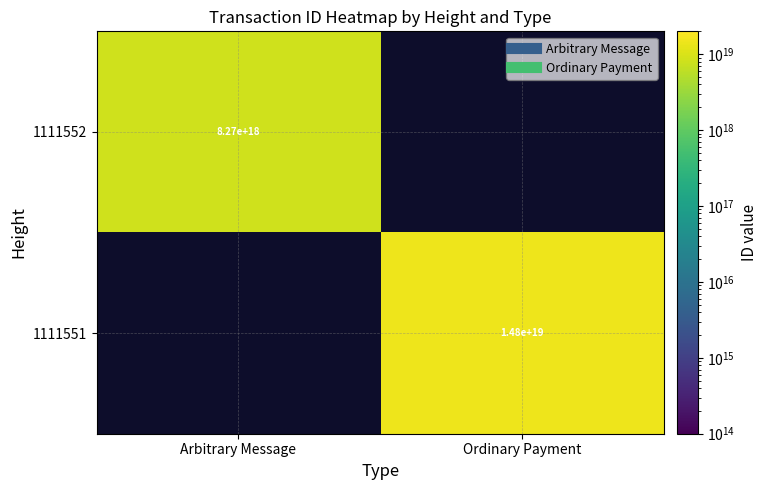

What is the highest value of the 1111552 series?

8268324271874031616.0